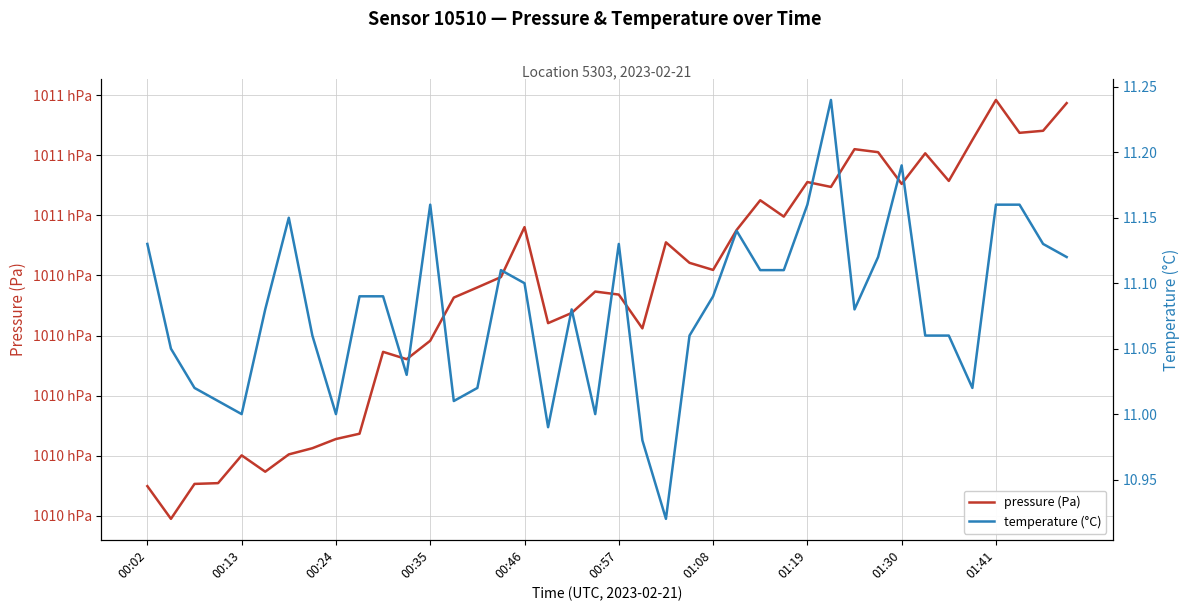

The temperature (°C) series shows 4.3 at 38. True or false?

False